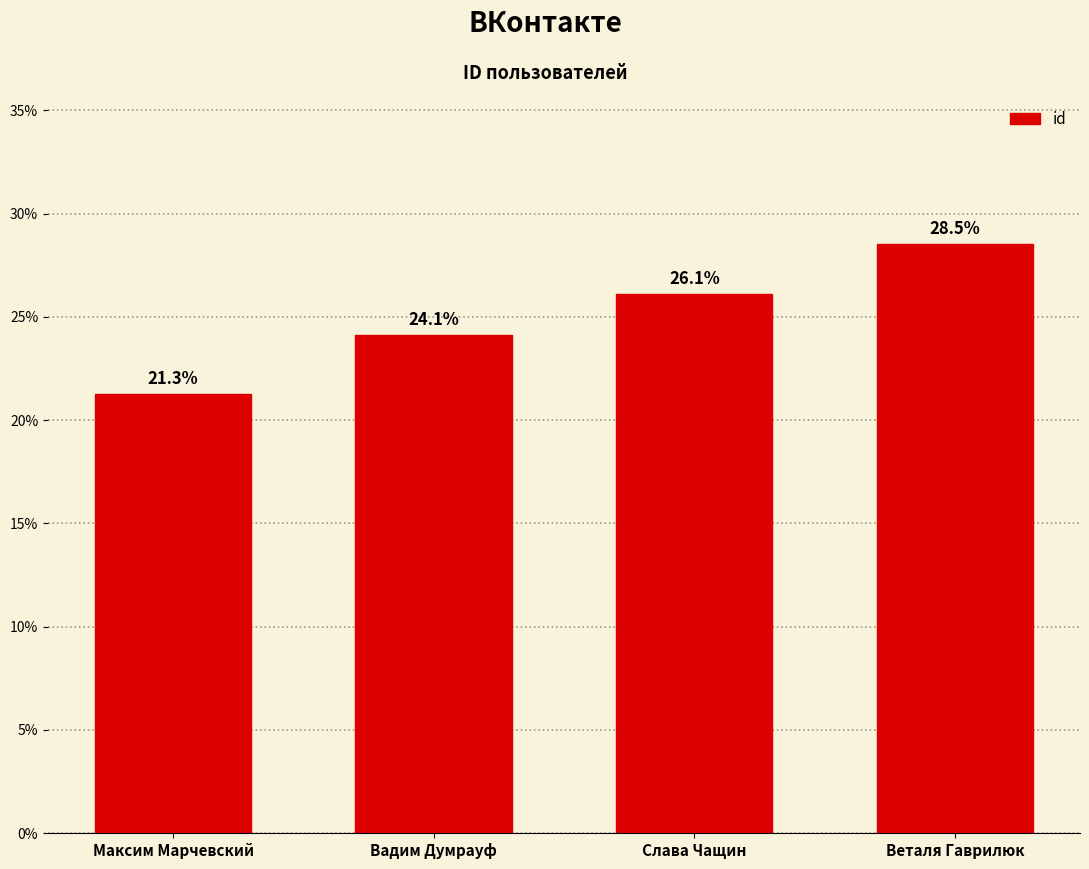

Does the chart contain any negative values?

No